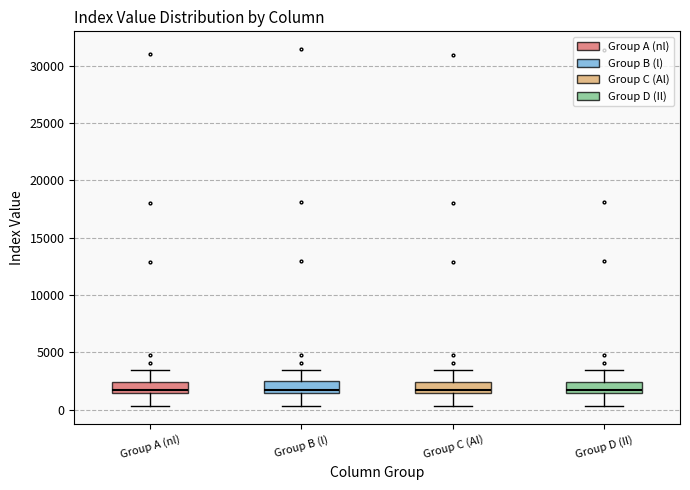

Reading left to right, read every box against the y-axis: the position of its median line, the range the box covers, and the ends of its whiskers. The values are not printed on the chart, so give them approximately, as read against the axis.

Group A (nl): median 1500 (just above the box's lower edge), box 1500 to 2500, whiskers 500 to 3500
Group B (l): median 1500 (just above the box's lower edge), box 1500 to 2500, whiskers 500 to 3500
Group C (Al): median 1500 (just above the box's lower edge), box 1500 to 2500, whiskers 500 to 3500
Group D (Il): median 1500 (just above the box's lower edge), box 1500 to 2500, whiskers 500 to 3500